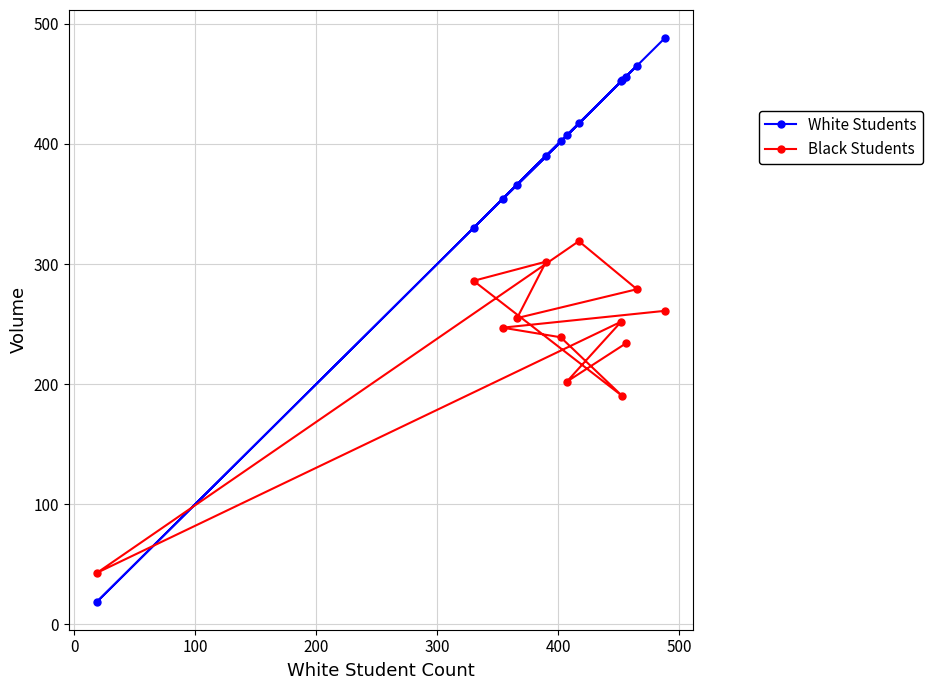

Reading right to left, list all the values displayed in this chart.

White Students: 456	407	452	19	417	465	366	390	330	453	402	354	488
Black Students: 234	202	252	43	319	279	255	302	286	190	239	247	261